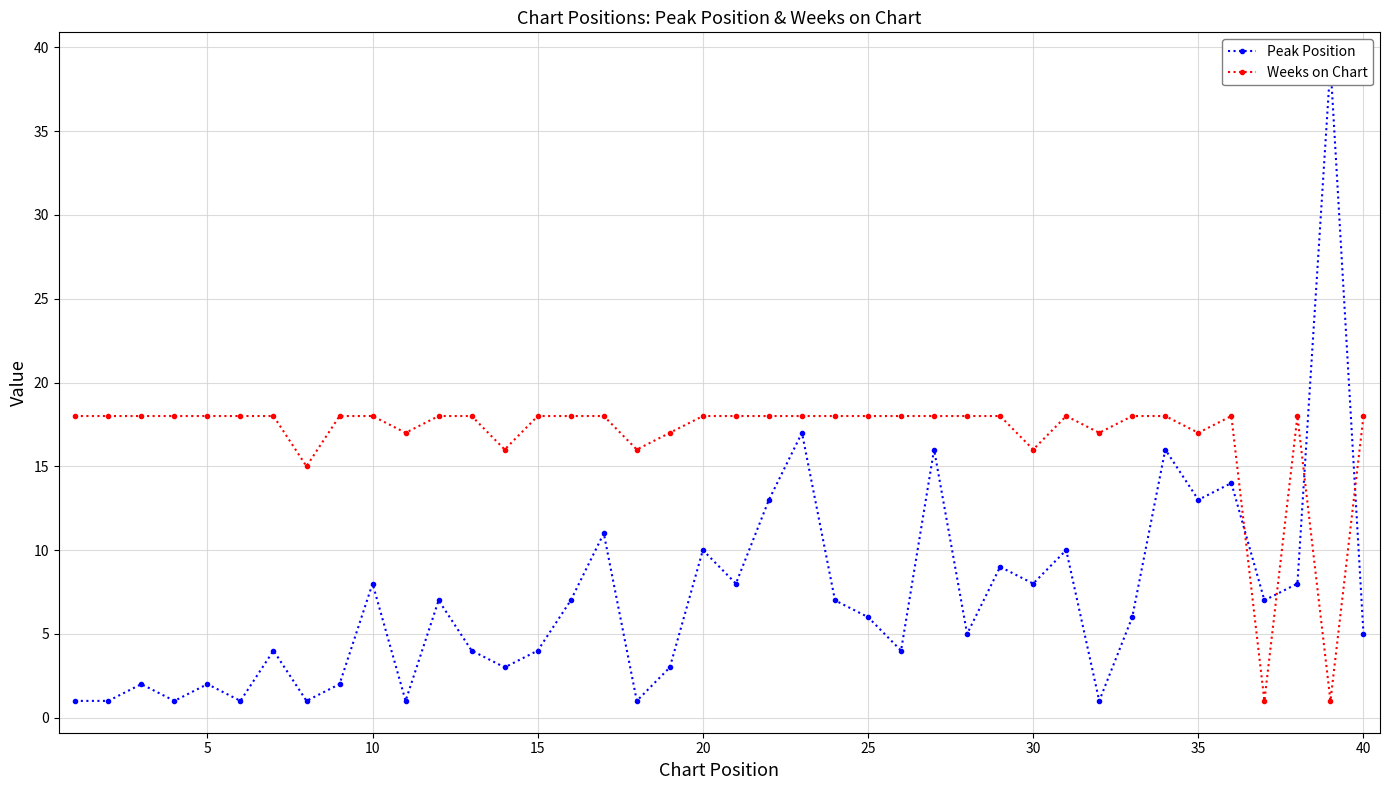

What is the highest value of the Weeks on Chart series?

18